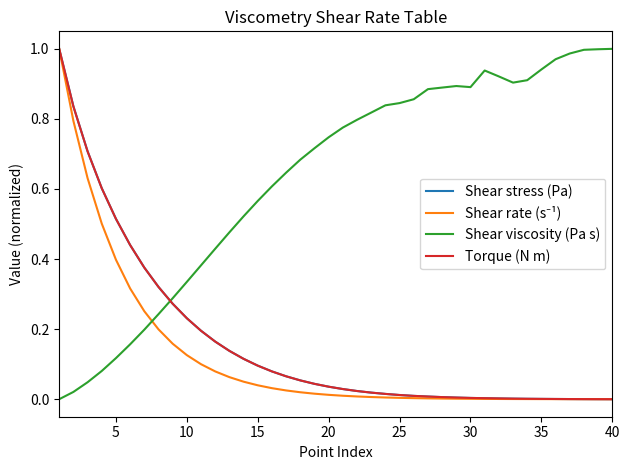

Which series has the largest total across all categories?

Shear viscosity (Pa s)